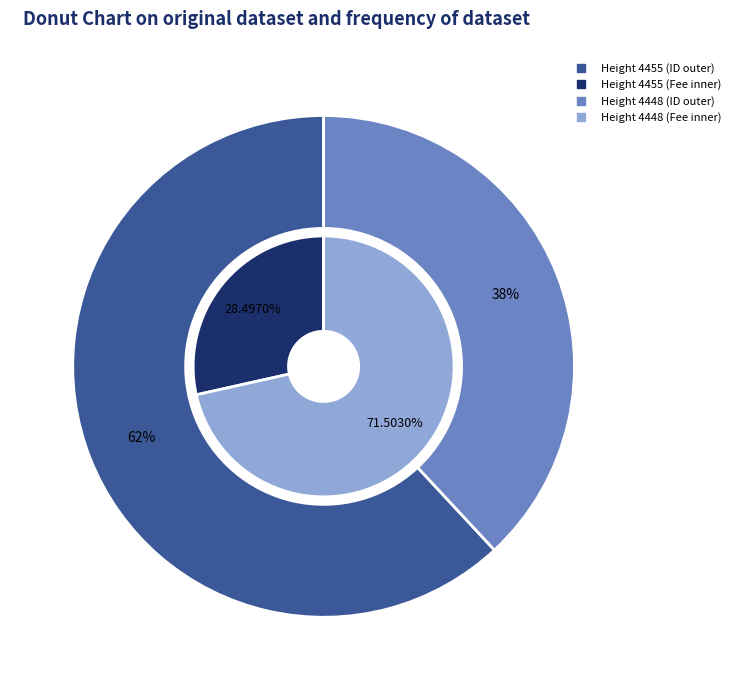

How many slices are in this pie chart?

2